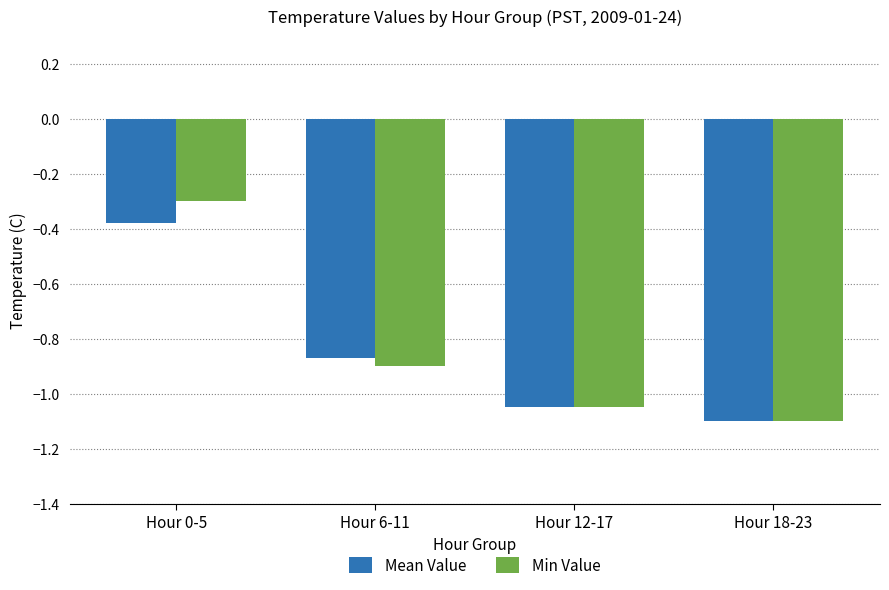

What is the maximum value shown in the chart?

-0.3